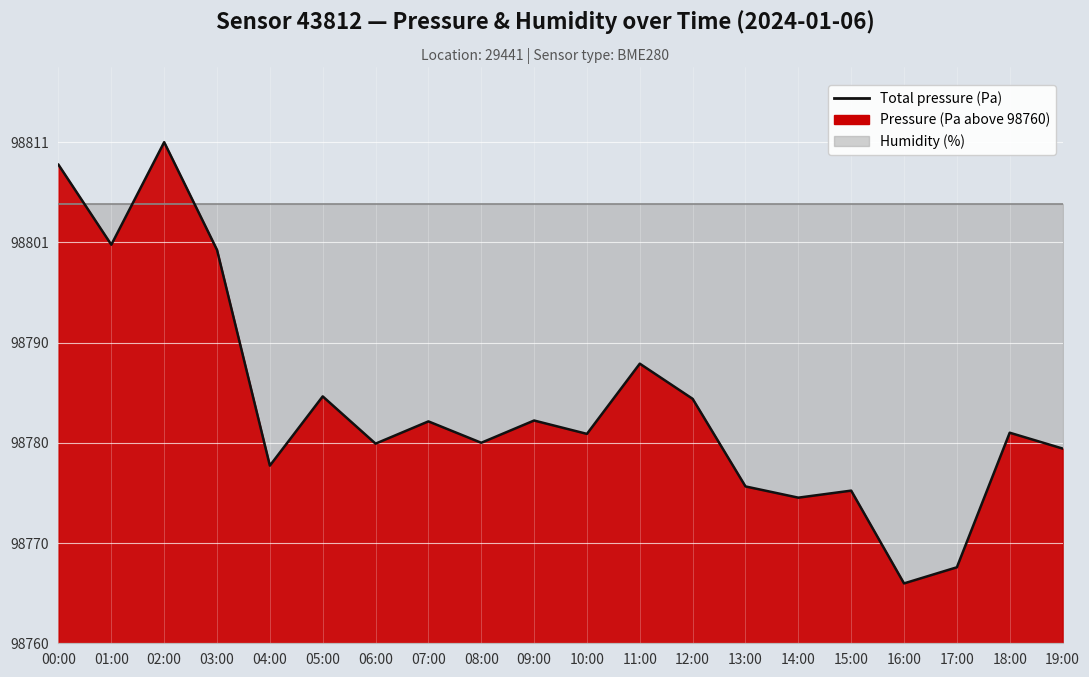

What is the smallest value displayed?

6.1